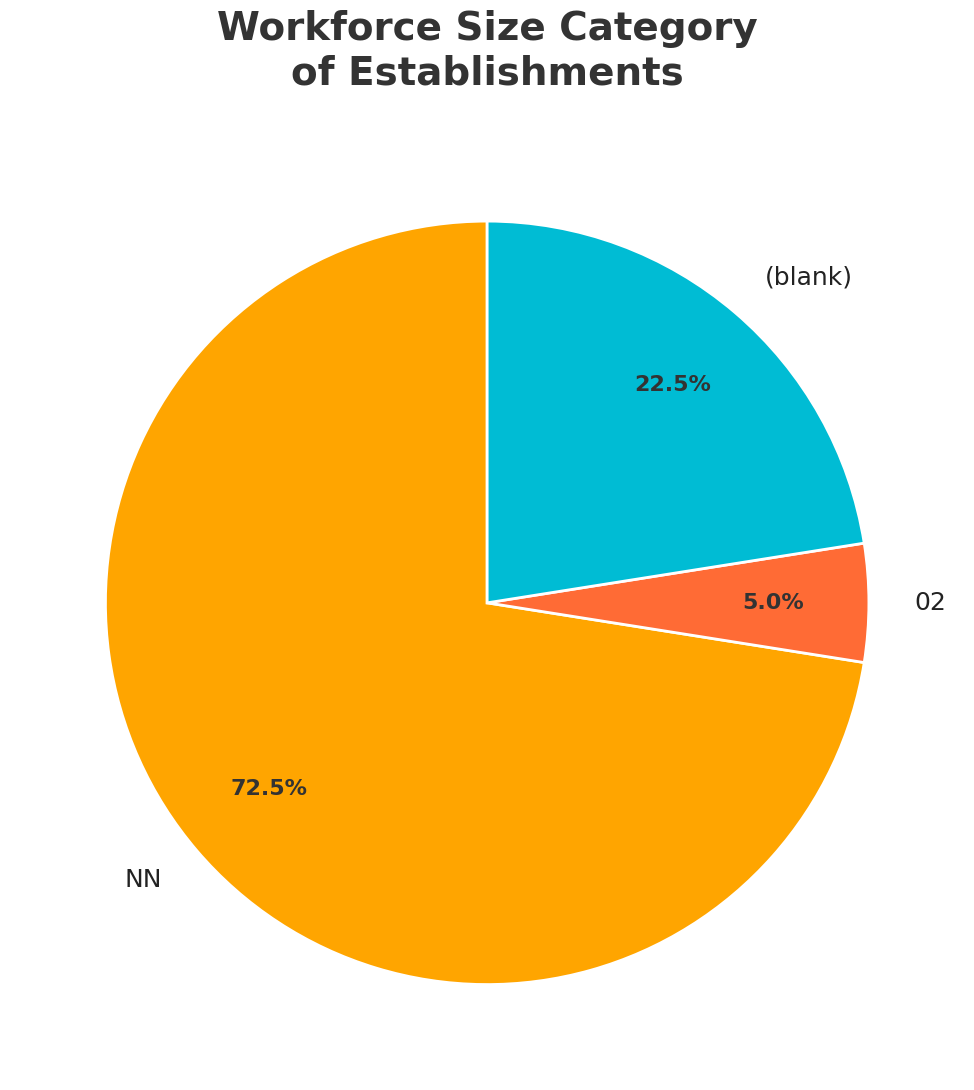

How many slices are in this pie chart?

3